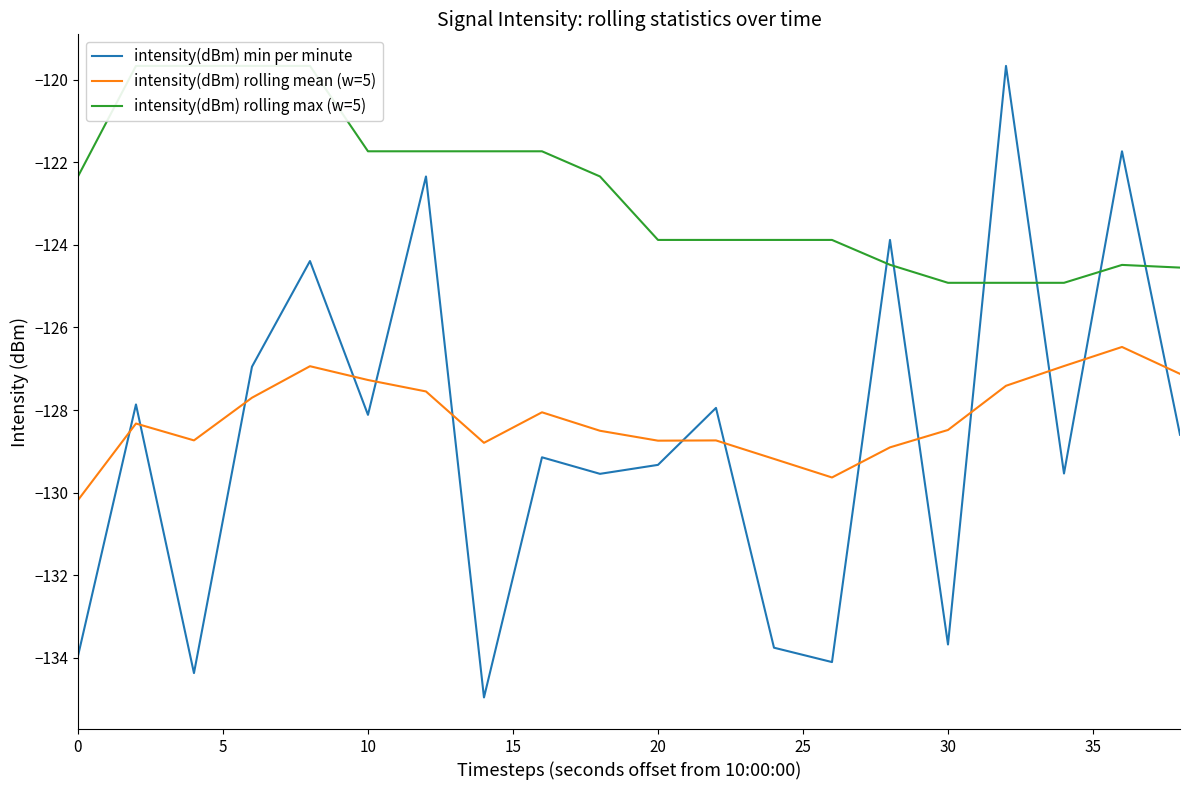

What is the maximum value for intensity(dBm) rolling mean (w=5)?

-126.5